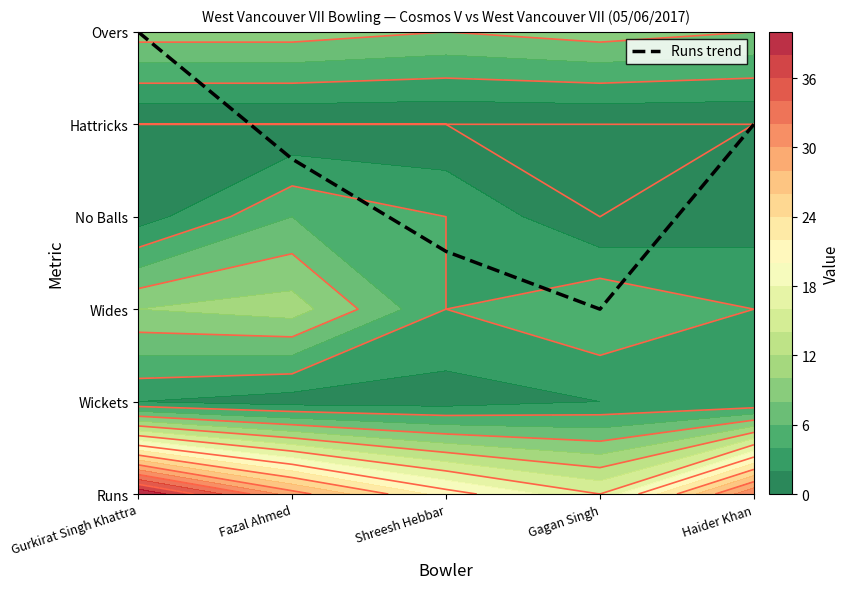

At which label does the data first exceed 3?

Gurkirat Singh Khattra